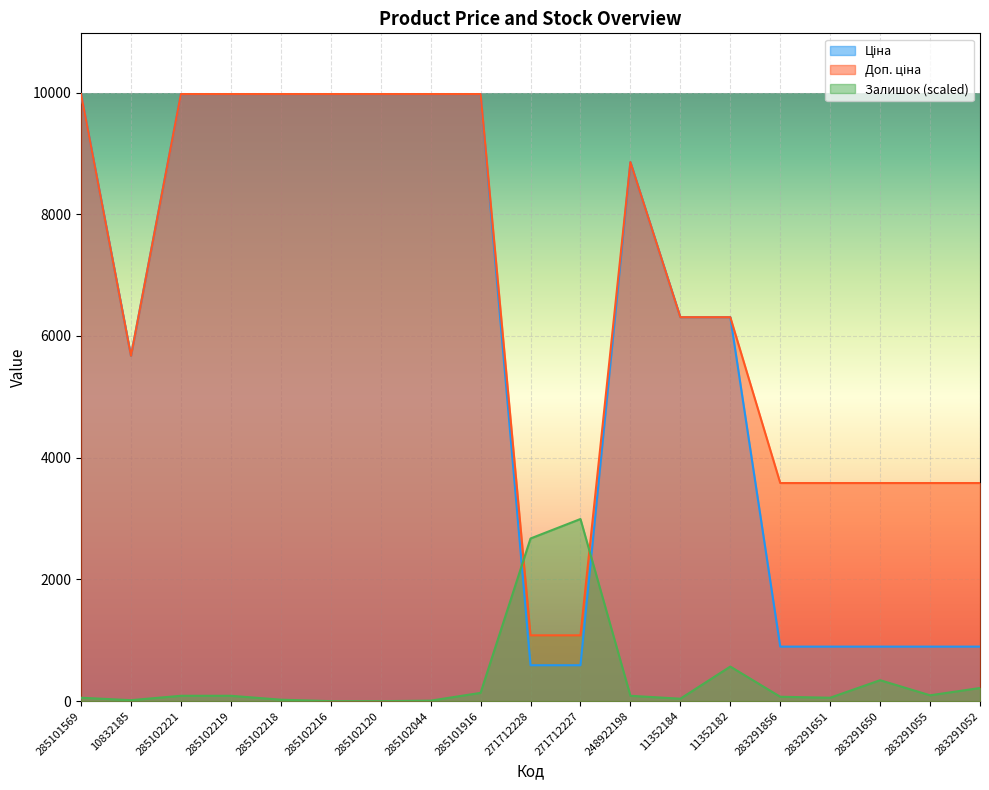

What position from the right is 285102219?

16